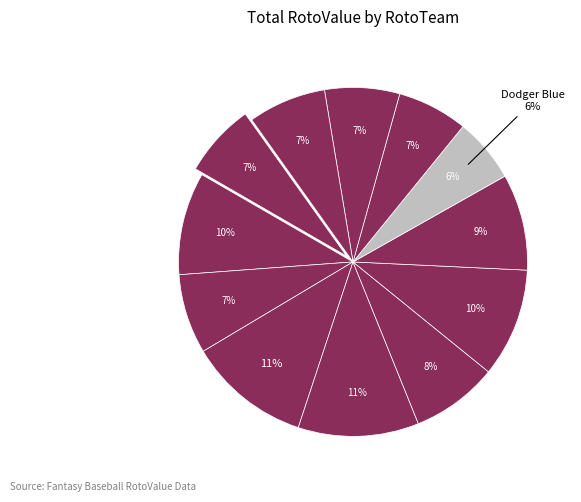

What is the change in value from Old Hoss to Moneyball?

-9.6